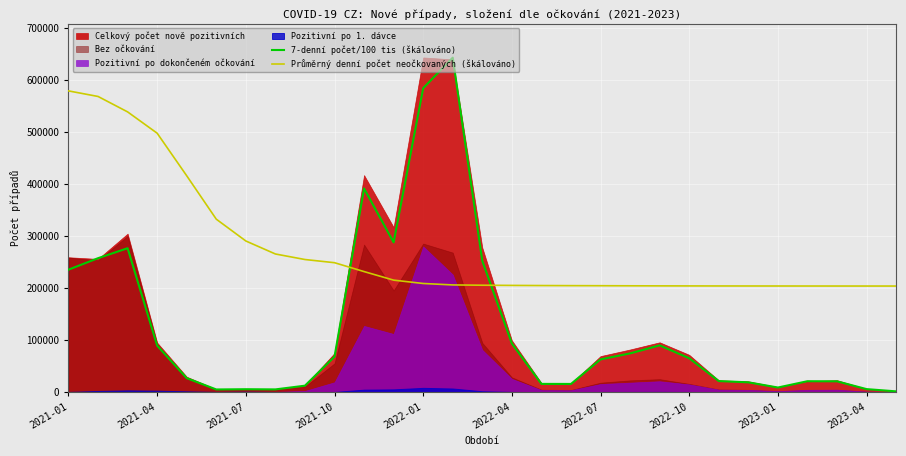

Count the number of categories in the chart.

29